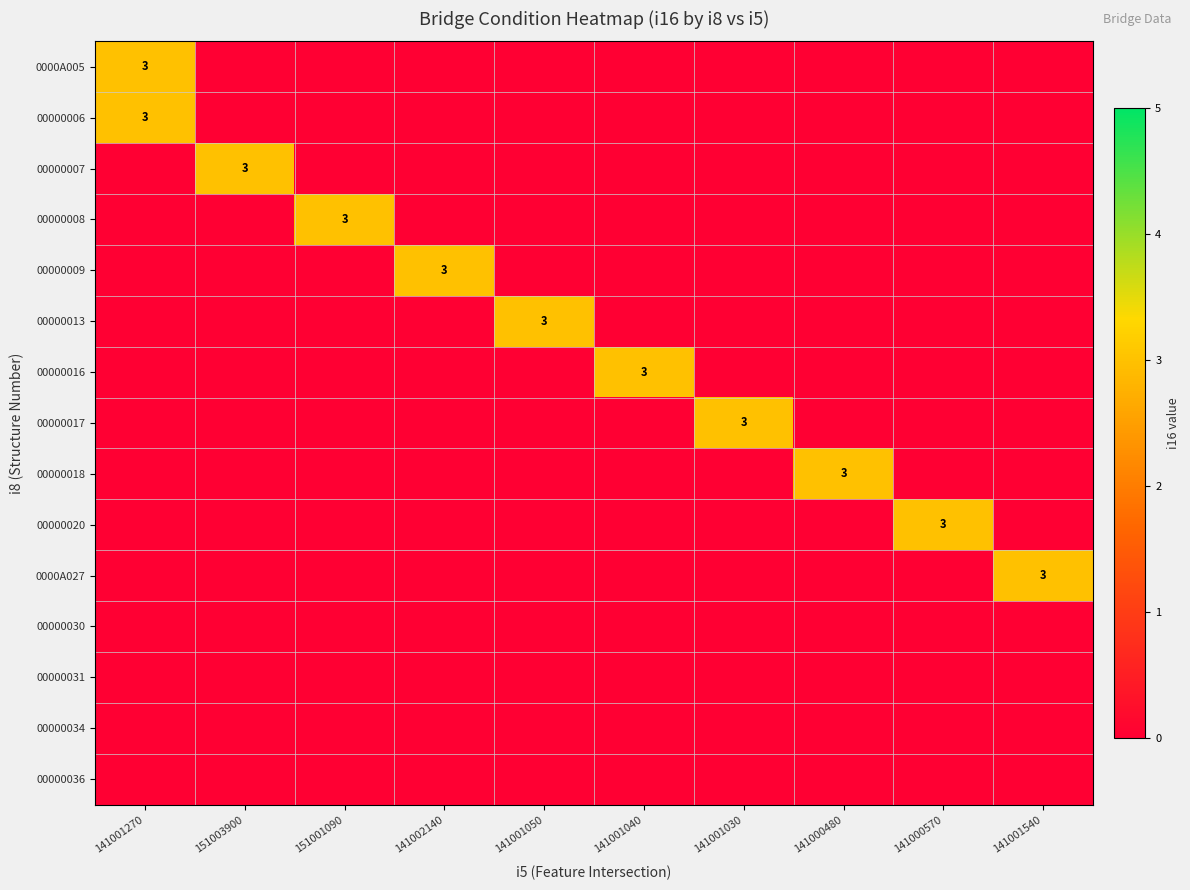

Between 141001270 and 141002140, which is larger?

141001270